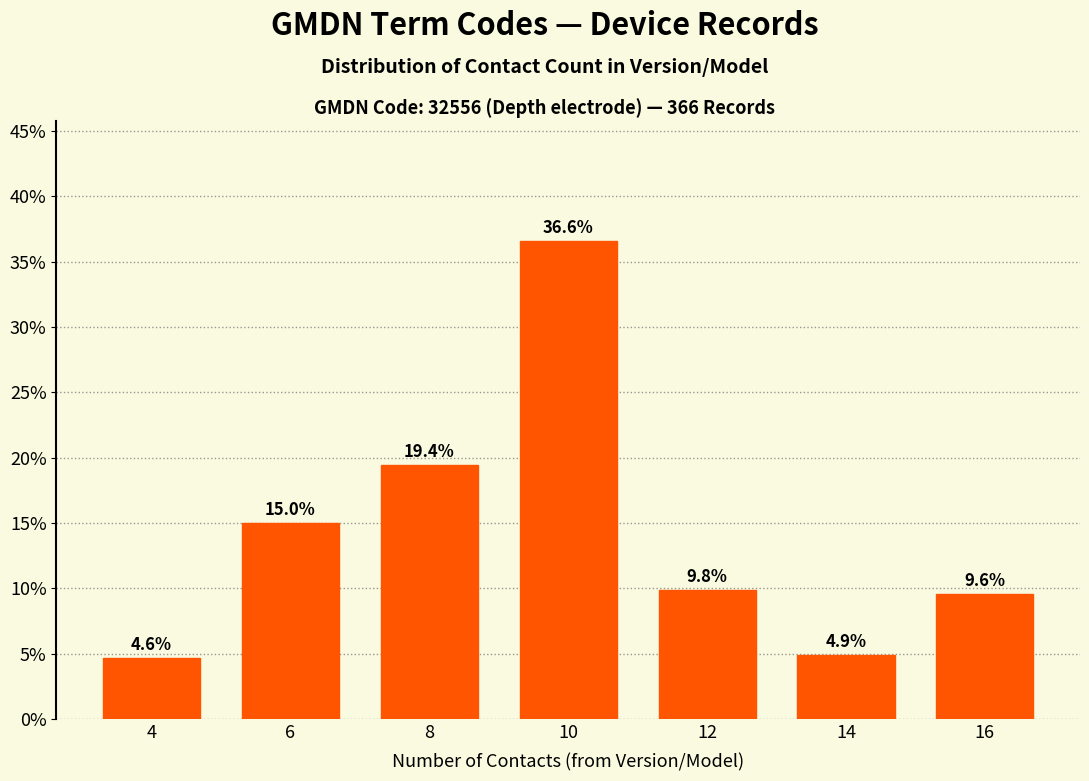

Reading right to left, extract all data points from this chart.

9.6	4.9	9.8	36.6	19.4	15.0	4.6